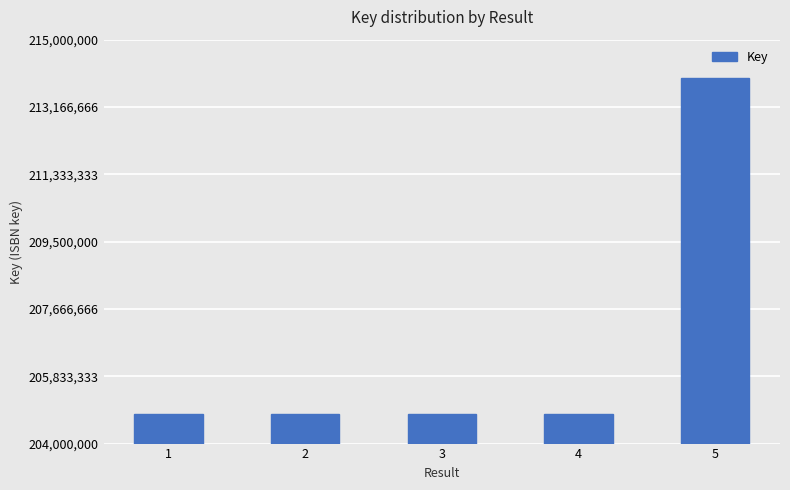

What is the value of the 5th bar from the left?

213963177